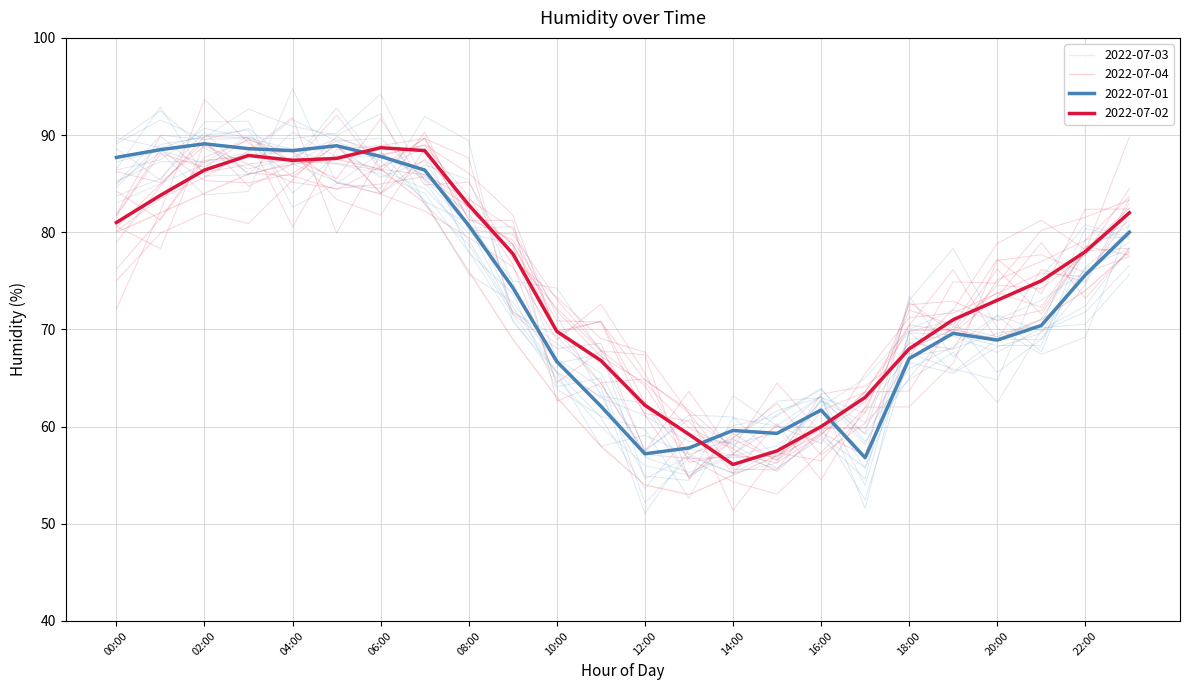

Reading left to right, what are all the values shown in this chart?

2022-07-01: 87.7	88.5	89.1	88.6	88.4	88.9	87.8	86.4	80.7	74.3	66.7	62.1	57.2	57.8	59.6	59.3	61.7	56.8	67.0	69.6	68.9	70.4	75.6	80.0
2022-07-02: 81.0	83.8	86.4	87.9	87.4	87.6	88.7	88.4	82.8	77.8	69.8	66.8	62.2	59.2	56.1	57.5	60.0	63.0	68.0	71.0	73.0	75.0	78.0	82.0
2022-07-03: 83.0	85.0	87.0	88.0	88.5	87.0	86.0	84.0	78.0	71.0	65.0	60.0	56.0	55.0	57.0	58.0	62.0	65.0	70.0	72.0	71.0	73.0	76.0	79.0
2022-07-04: 80.0	82.0	84.0	86.0	87.0	87.5	86.5	83.0	76.0	69.0	63.0	58.0	54.0	53.0	55.0	57.0	60.0	63.0	68.0	70.0	69.0	71.0	74.0	78.0